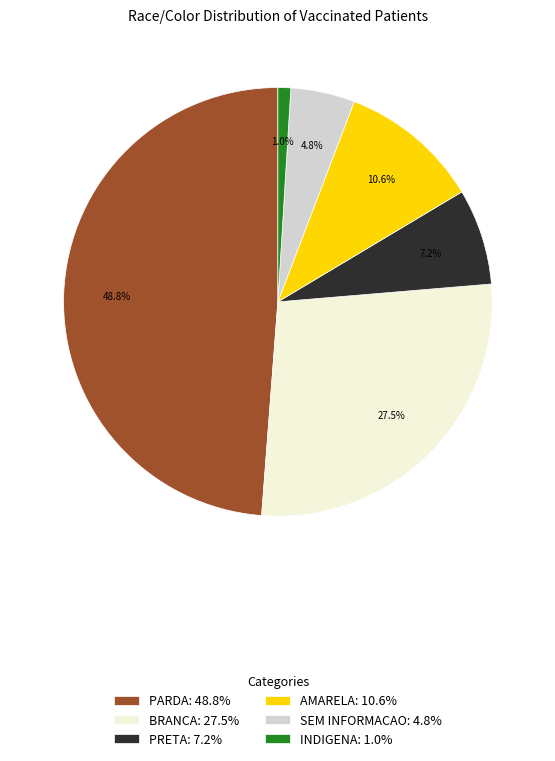

How many segments does this pie chart have?

6